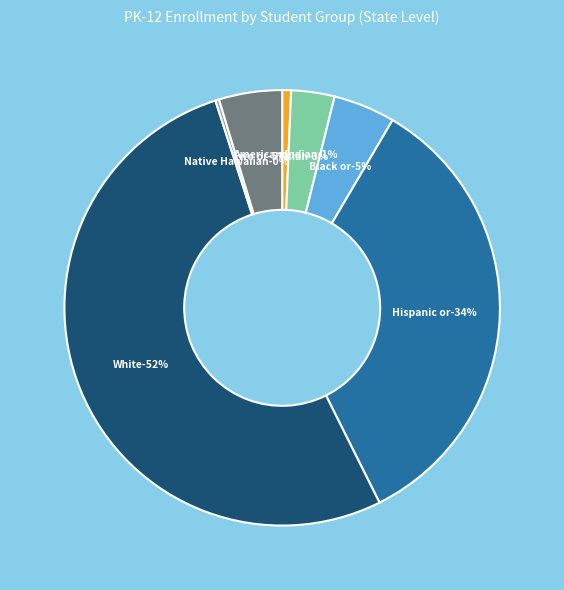

To the nearest percent, what portion does Black or African American represent?

5%